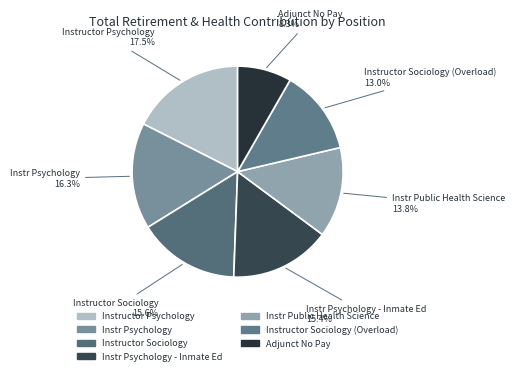

How many slices are in this pie chart?

7